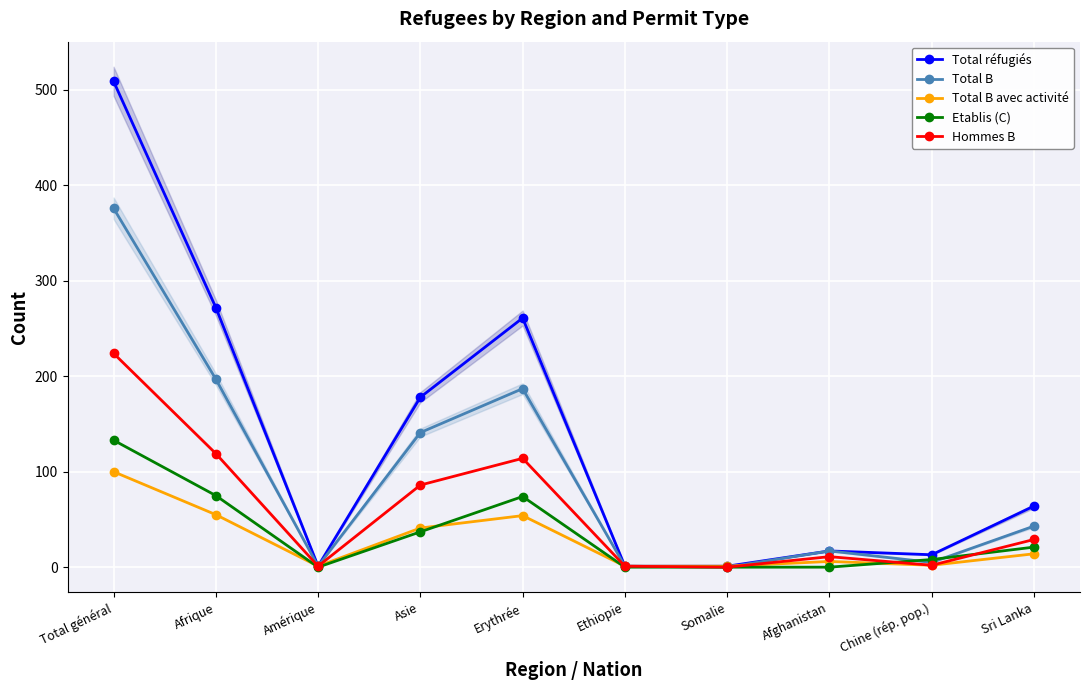

Does the chart display data point markers on the line(s)?

Yes